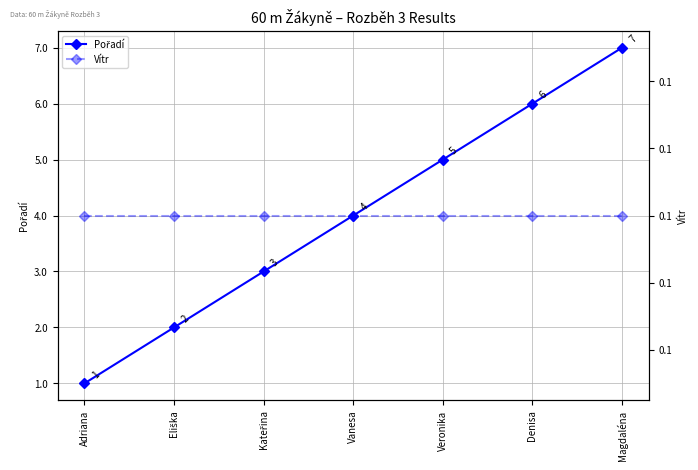

True or false: Pořadí has more than 1 interior local peaks.

False